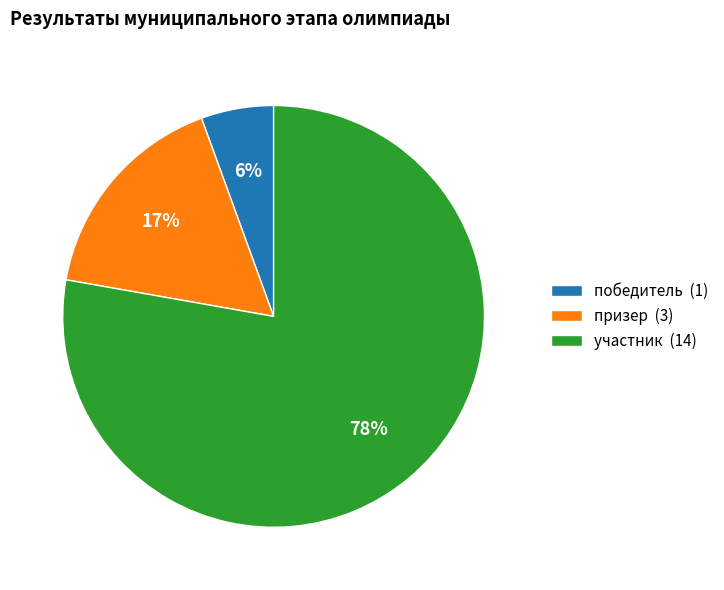

What percentage is the призер (3) slice, to the nearest percent?

17%